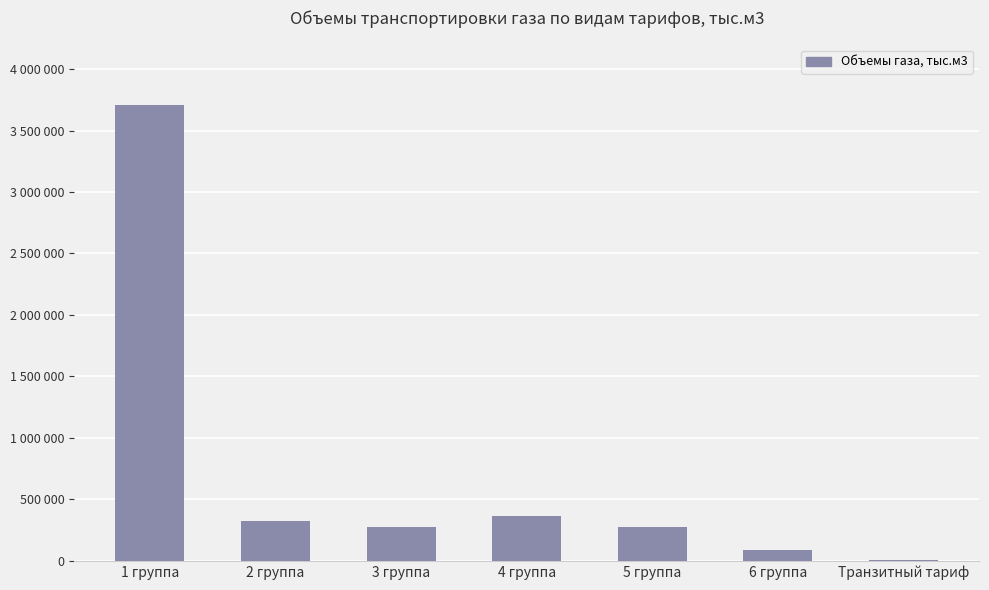

Are the bars horizontal?

No